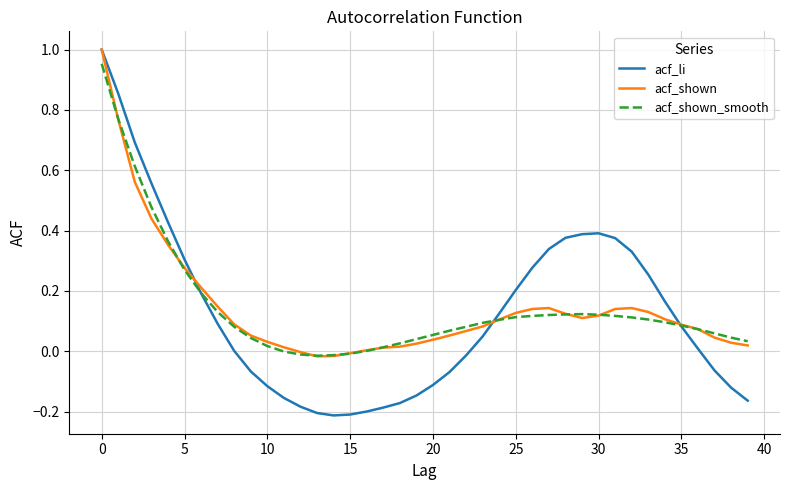

Which series has the widest spread of values?

acf_li